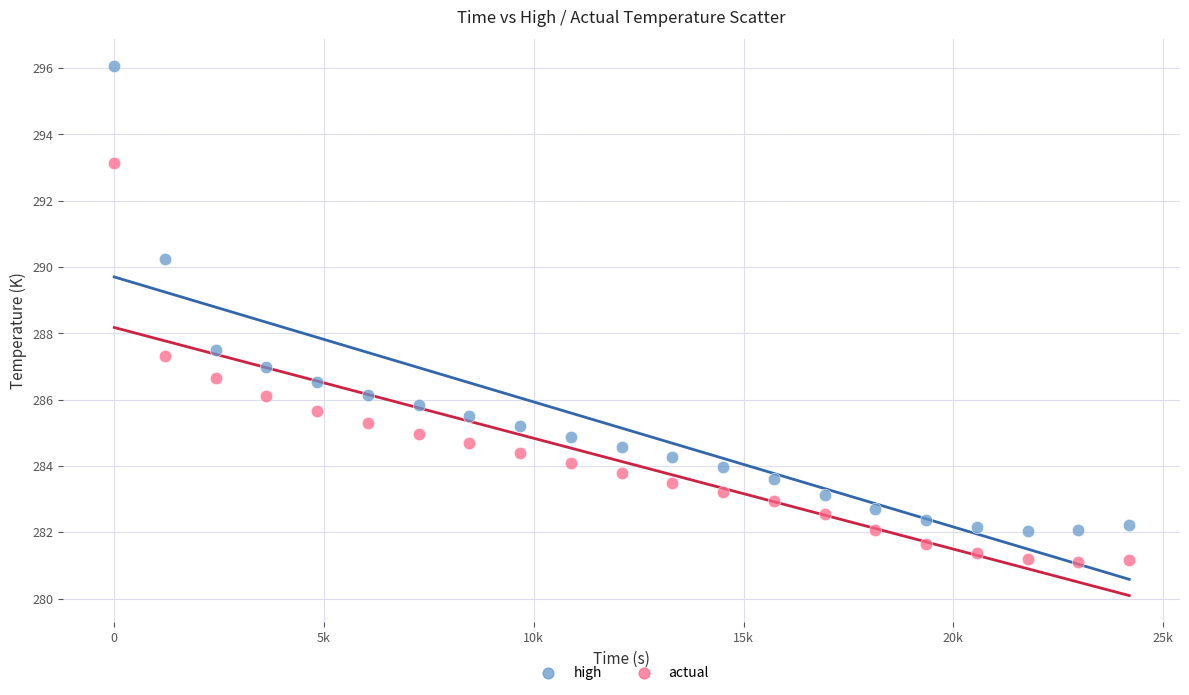

Across all data points, what is the range of X values (max minus min)?

24192.0